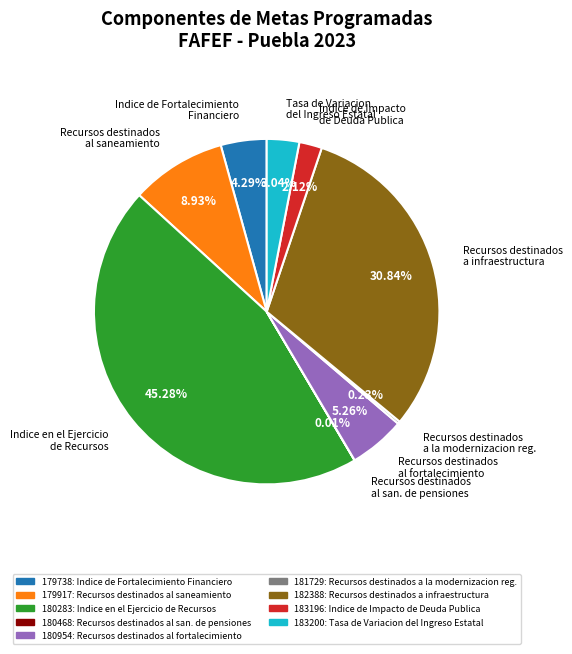

Between Indice de Fortalecimiento Financiero and Recursos destinados al fortalecimiento, which is larger?

Recursos destinados al fortalecimiento